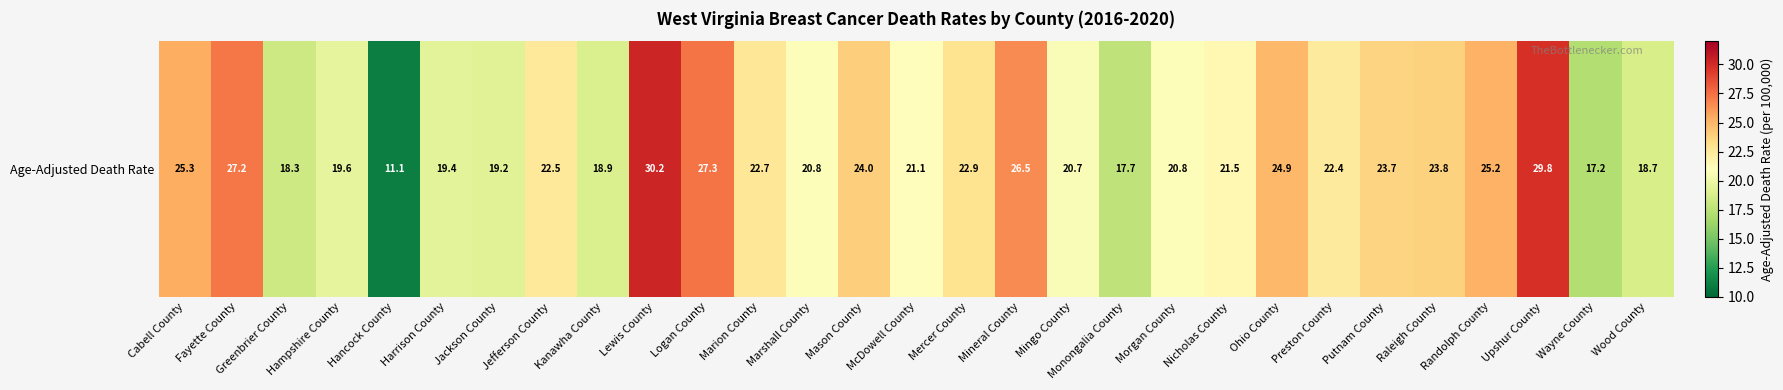

What is the smallest value displayed?

11.1